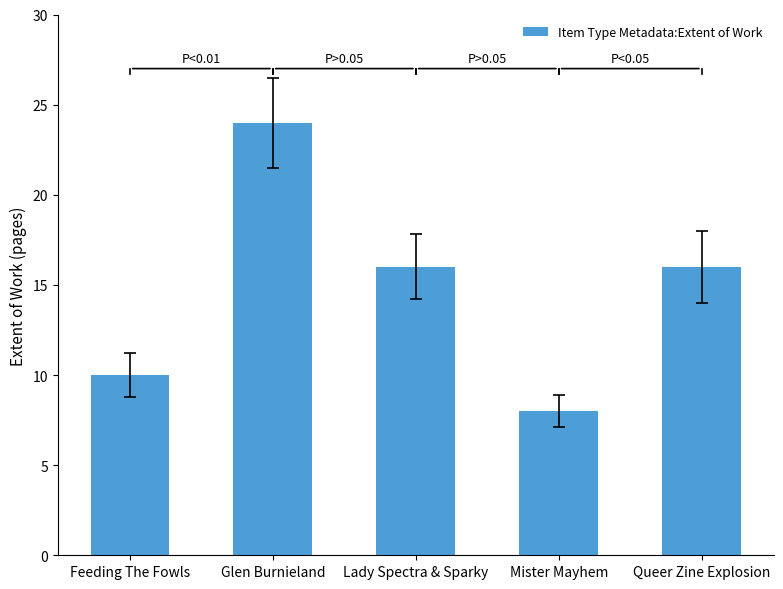

What is the sum of the values at Queer Zine Explosion and Glen Burnieland?

40